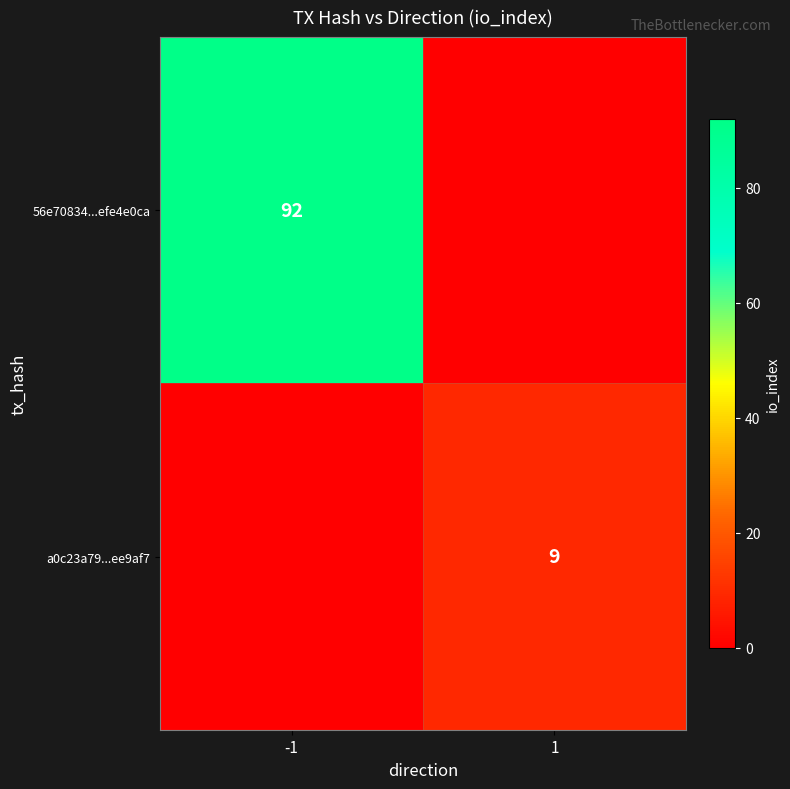

True or false: 56e70834...efe4e0ca has a value of 92 at -1.

True